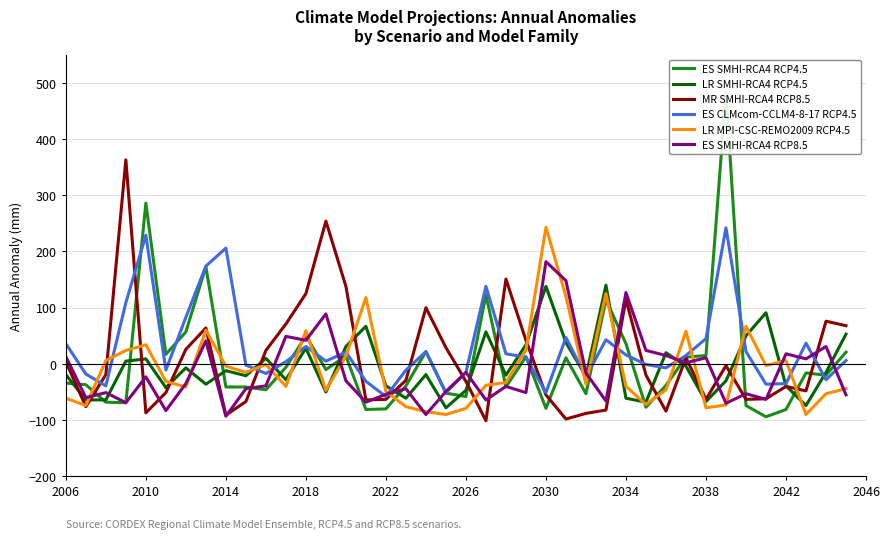

What is the minimum value for LR MPI-CSC-REMO2009 RCP4.5?

-90